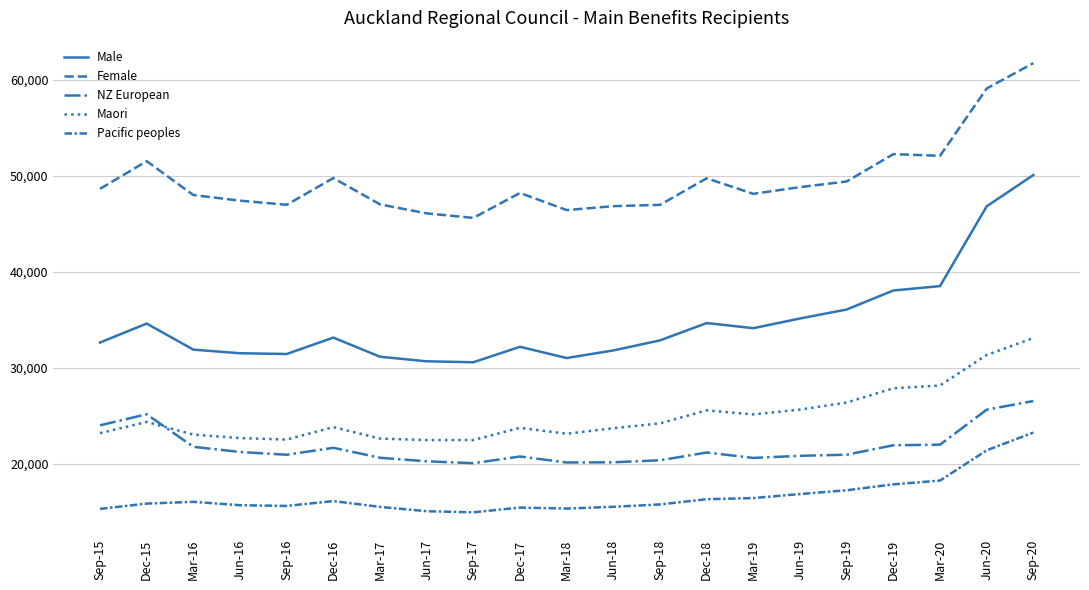

At how many categories does at least one series exceed 56538?

2